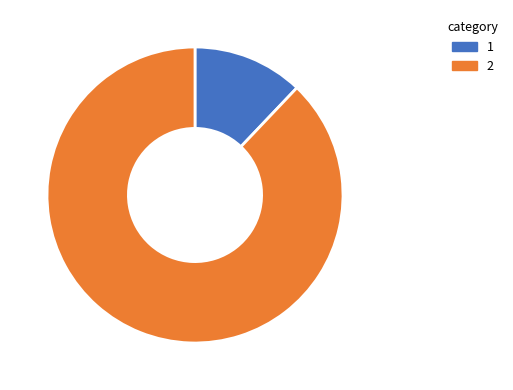

Is there a majority slice in this chart?

Yes